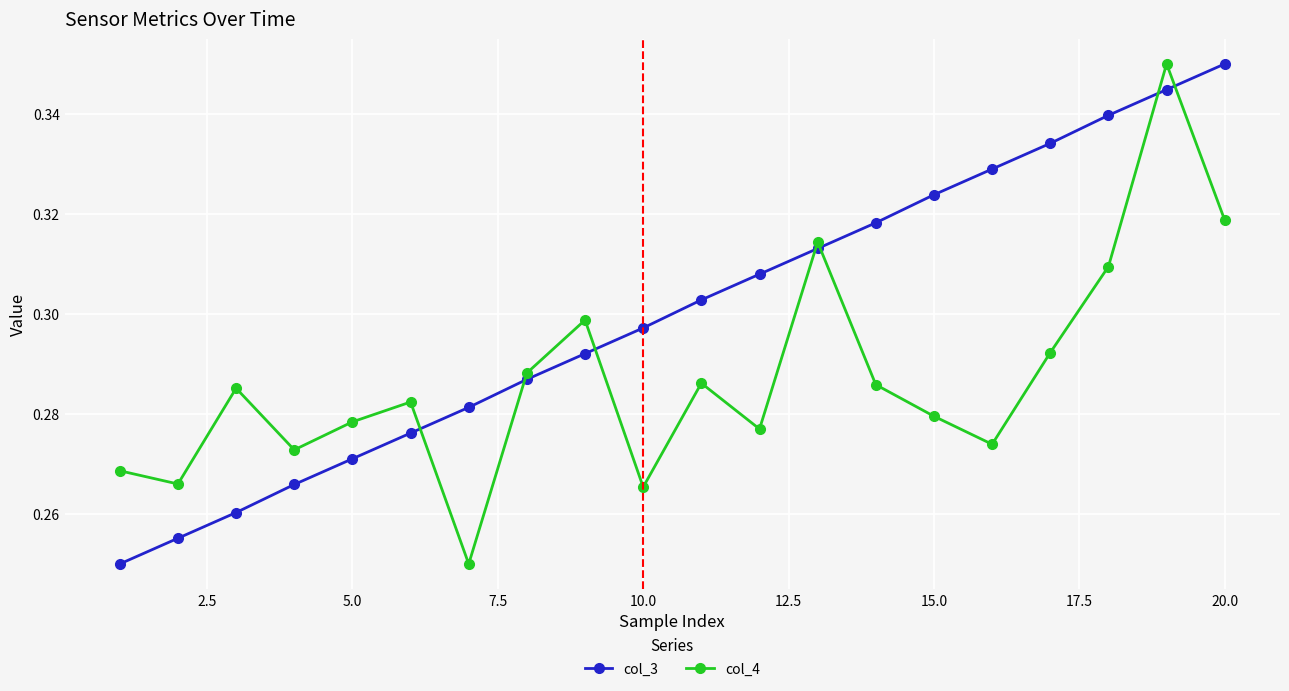

Which series has the largest total across all categories?

col_3